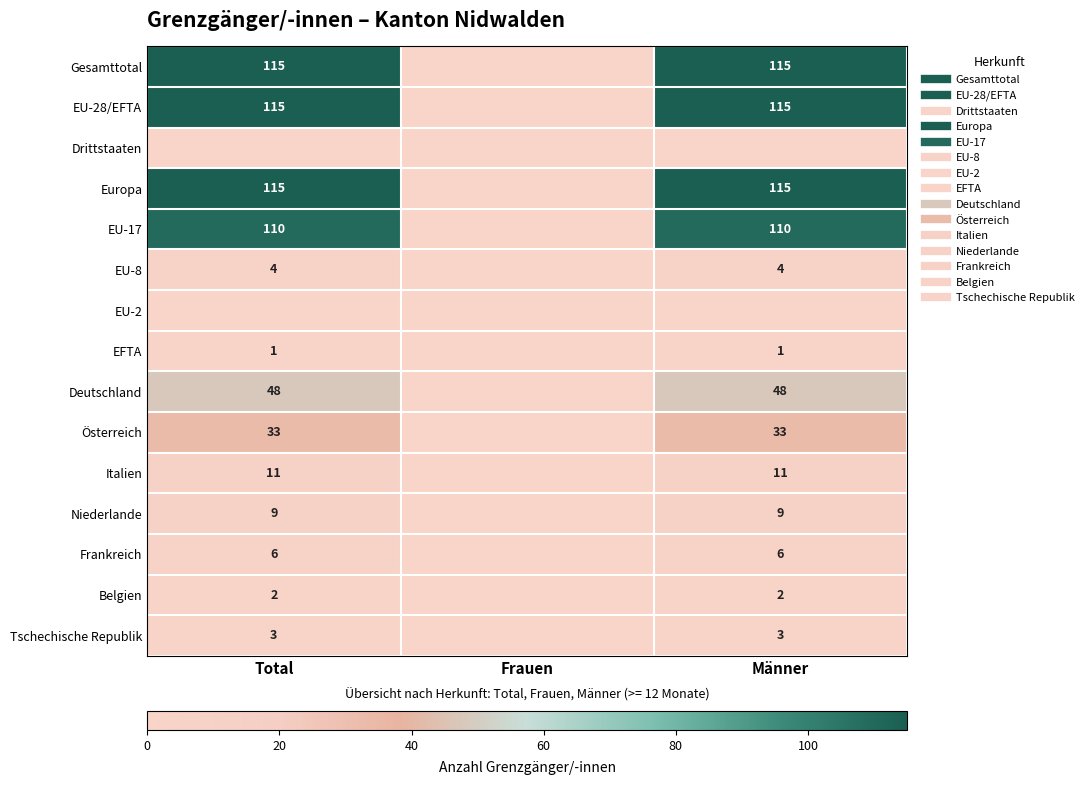

What is the approximate value of Frankreich at Männer?

6